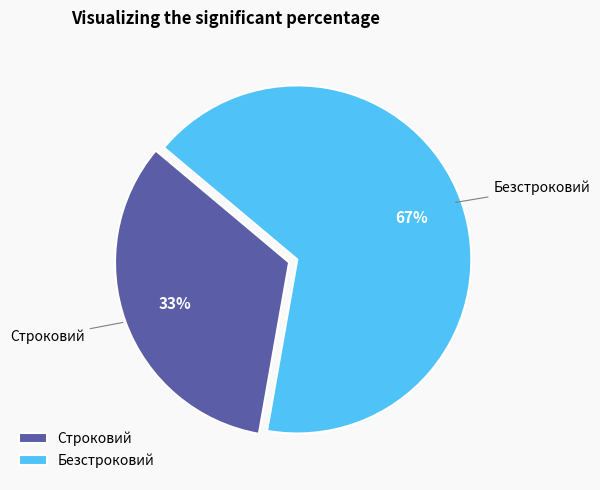

Is the sum of Строковий and Безстроковий greater than half?

Yes